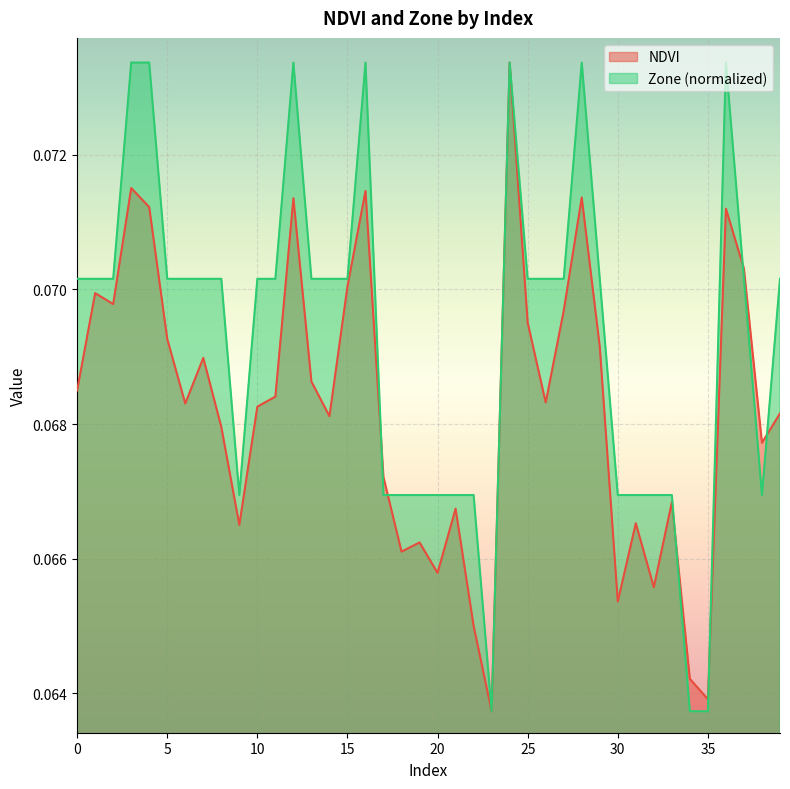

What are all the series names shown in the legend?

NDVI, Zone (normalized)